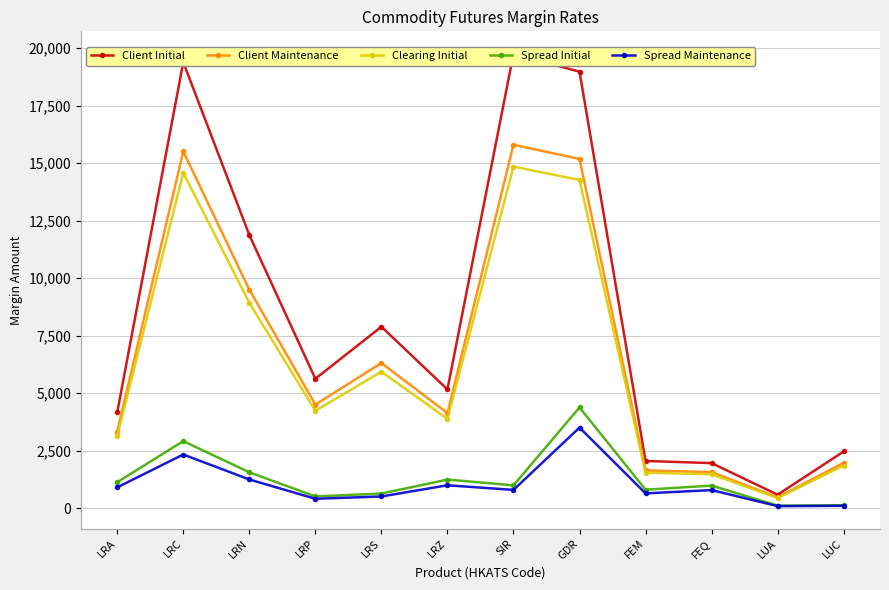

What are all the series names shown in the legend?

Client Initial, Client Maintenance, Clearing Initial, Spread Initial, Spread Maintenance